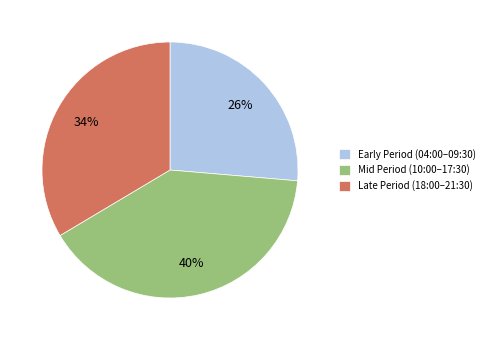

The Mid Period (10:00–17:30) slice represents 28% of the pie. True or false?

False